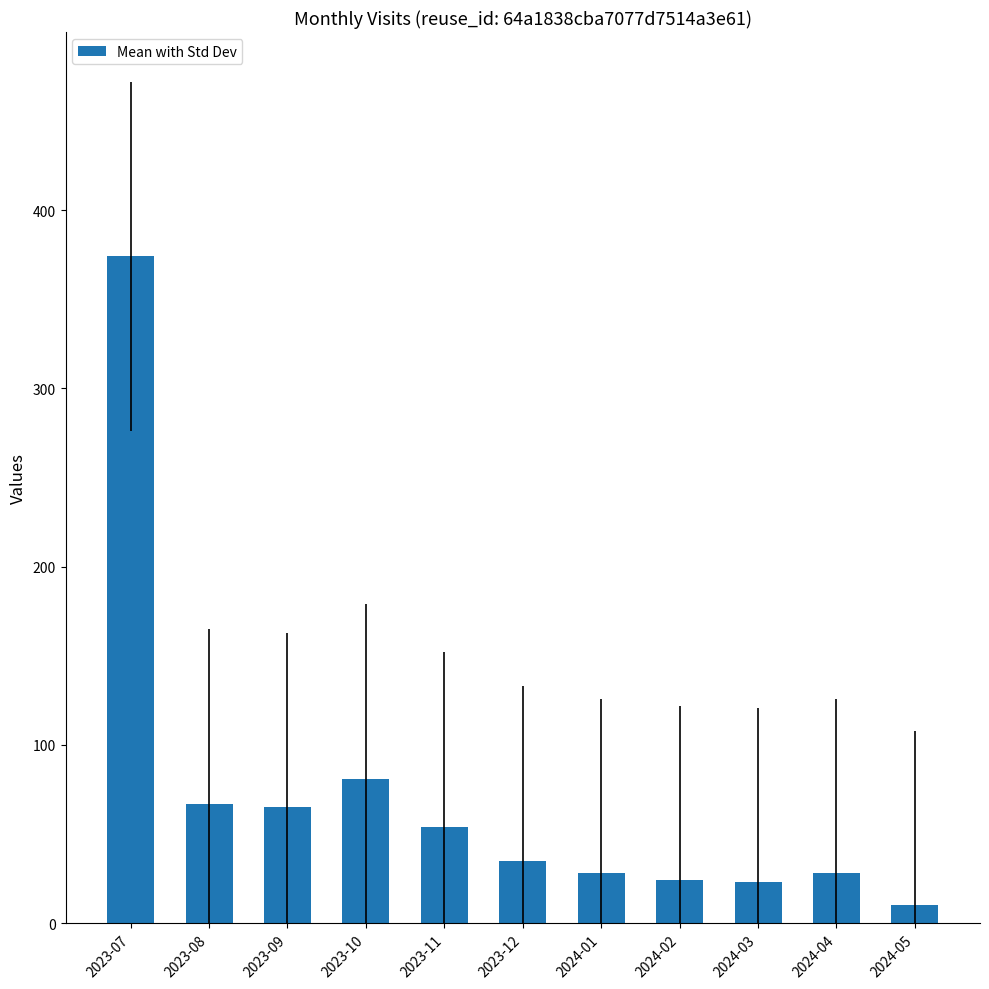

How many values are below 35?

5